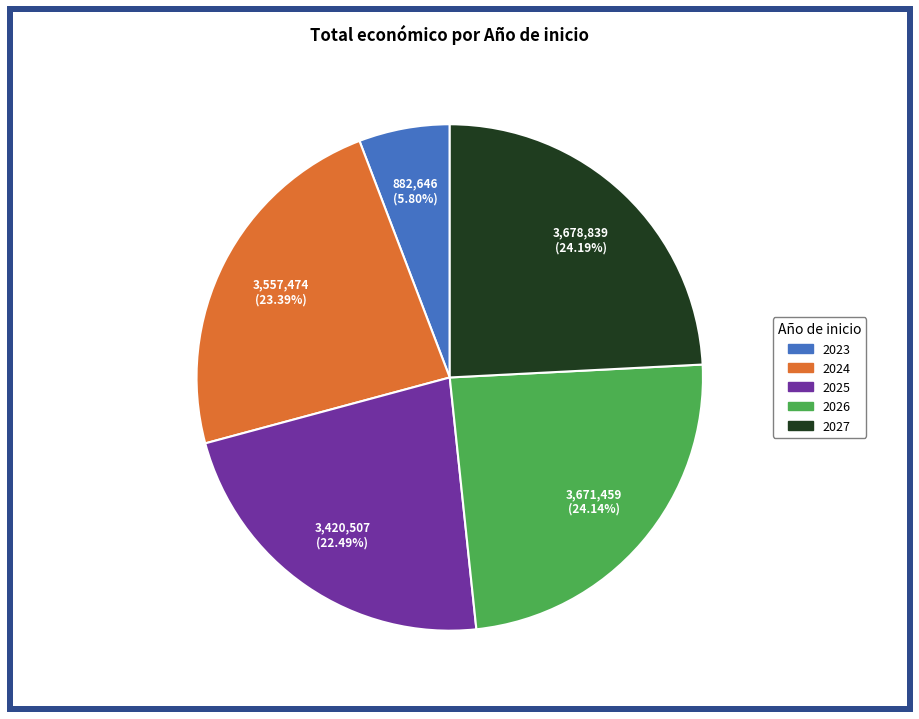

Does any single category account for the majority?

No